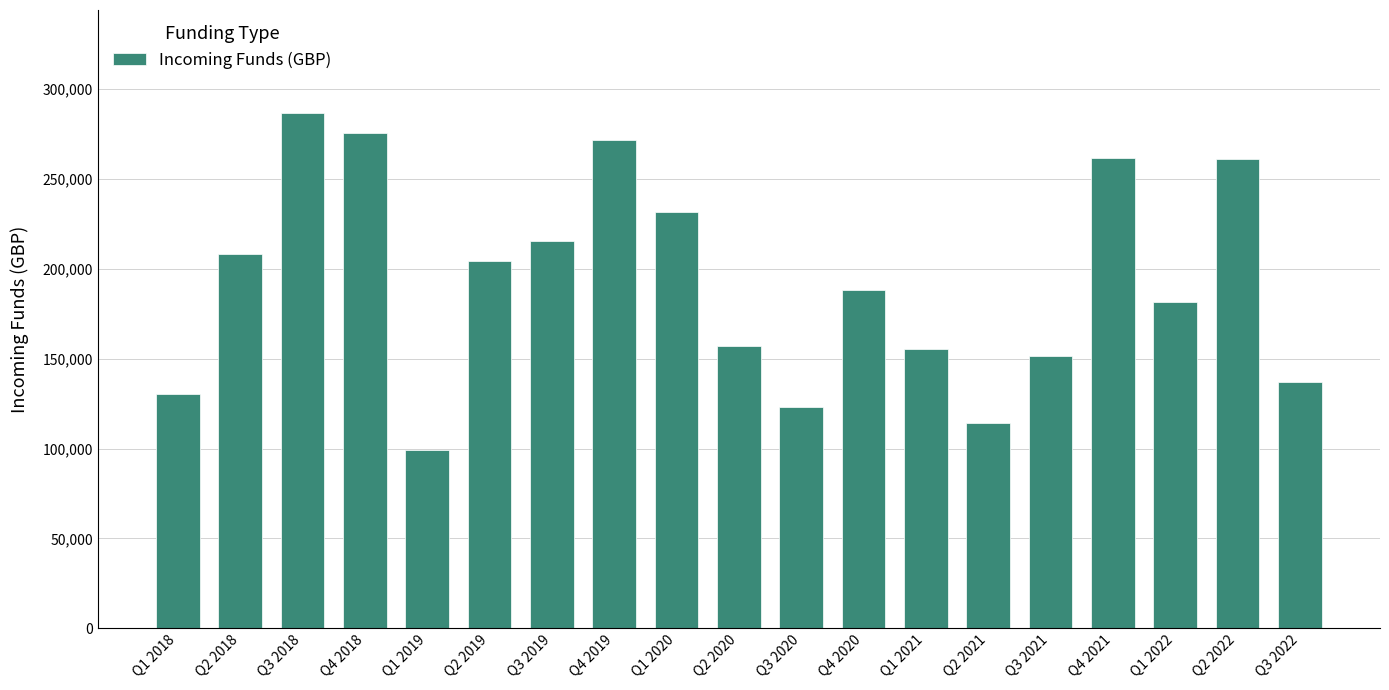

The value at Q4 2019 is 114783.2. True or false?

False